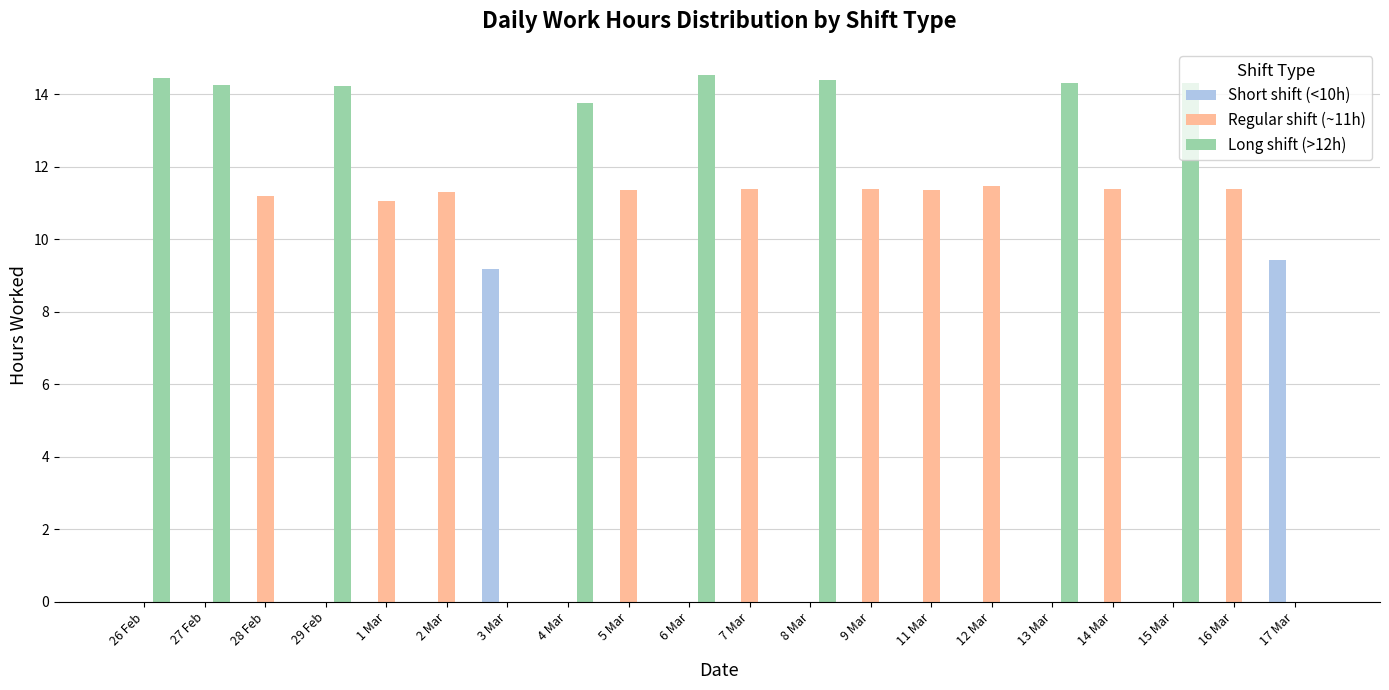

What is the sum of all Short shift (<10h) values?

18.6